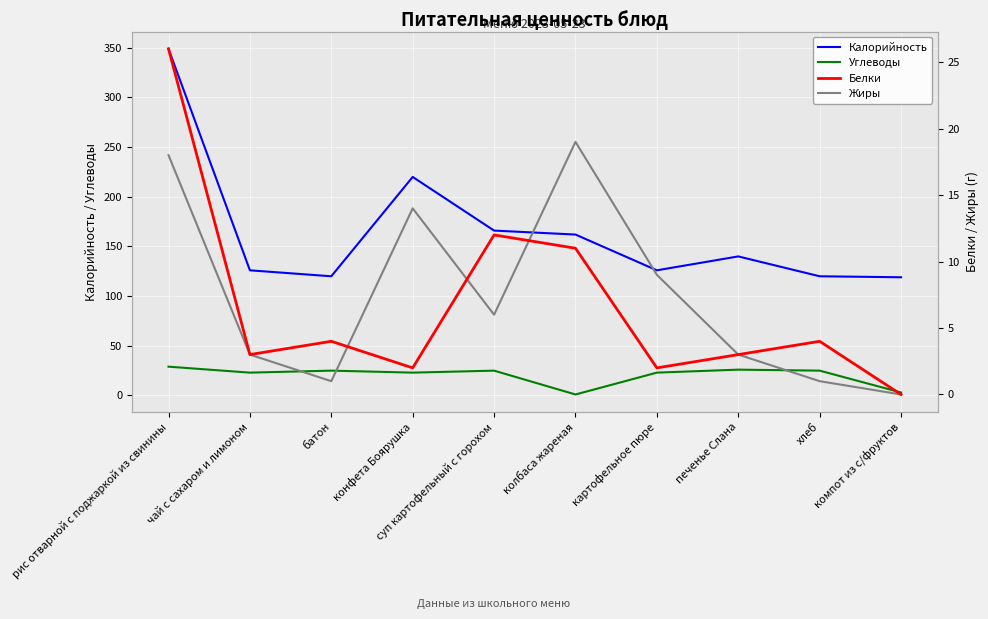

What is the total value across all series at рис отварной с поджаркой из свинины?

422